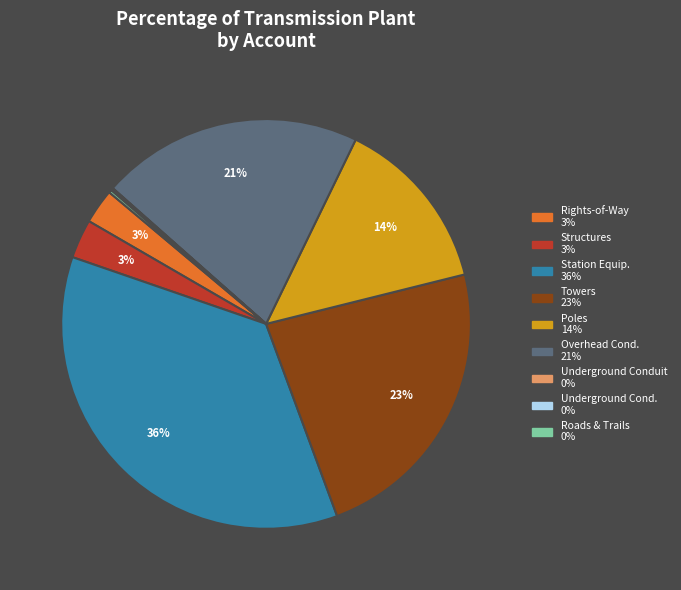

Is there any slice that represents more than half of the pie?

No